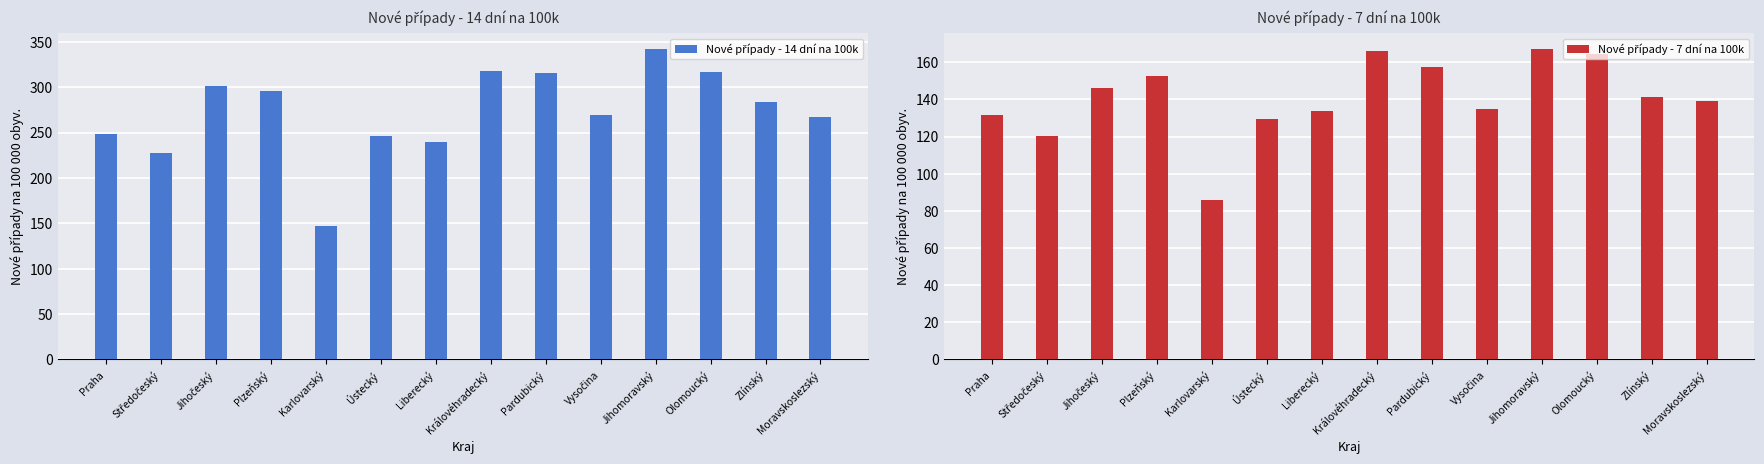

True or false: Nové případy - 7 dní na 100k has a value of 165.9 at Královéhradecký.

True